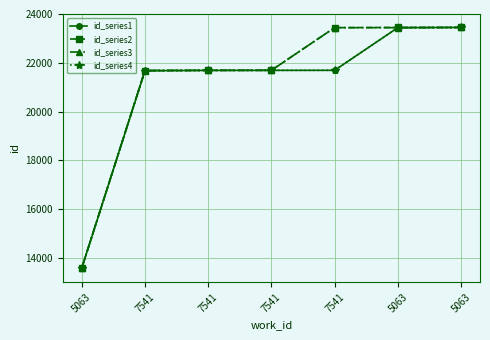

How many lines are shown in the chart?

4